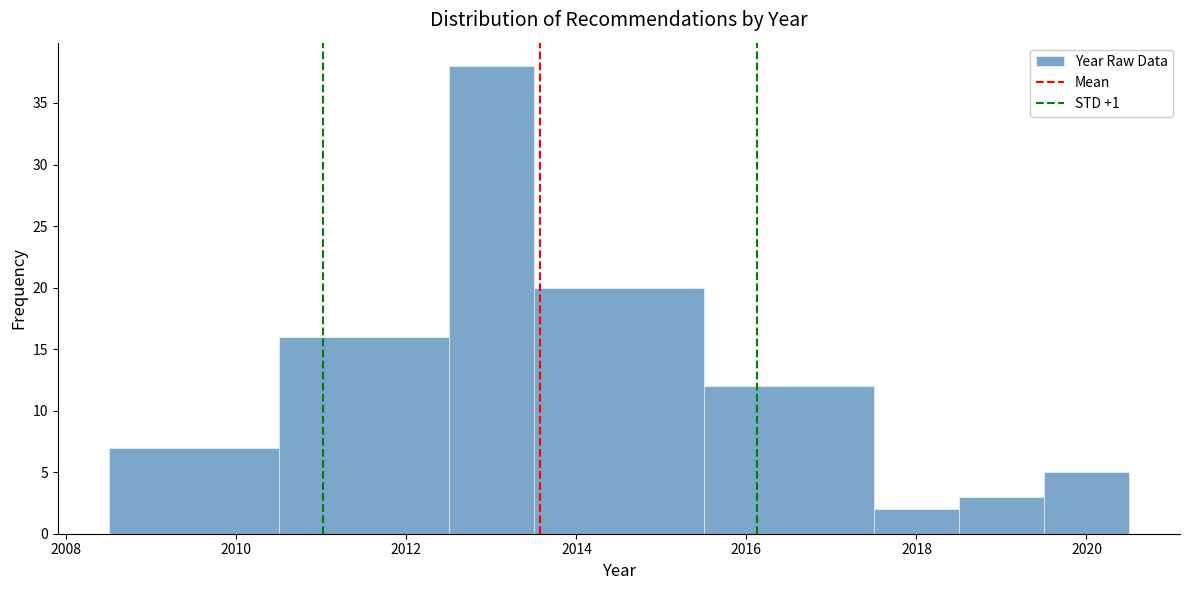

How tall is the bar that spans 2013.5 to 2015.5 on the x-axis? Neither the bar edges nor the heights are printed on the chart, so give them approximately, as read against the axes.

20